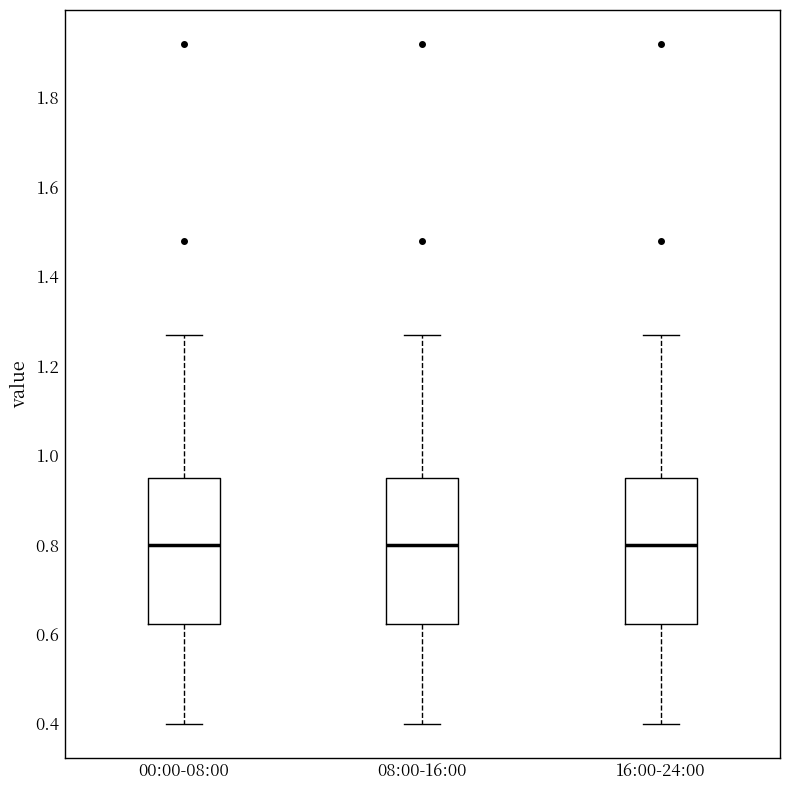

Reading left to right, transcribe this box plot: for each box, give where its median line is, the range the box spans, and where its two whiskers end, as read against the y-axis. The values are not printed on the chart, so give them approximately, as read against the axis.

00:00-08:00: median 0.80, box 0.62 to 0.96, whiskers 0.40 to 1.28
08:00-16:00: median 0.80, box 0.62 to 0.96, whiskers 0.40 to 1.28
16:00-24:00: median 0.80, box 0.62 to 0.96, whiskers 0.40 to 1.28